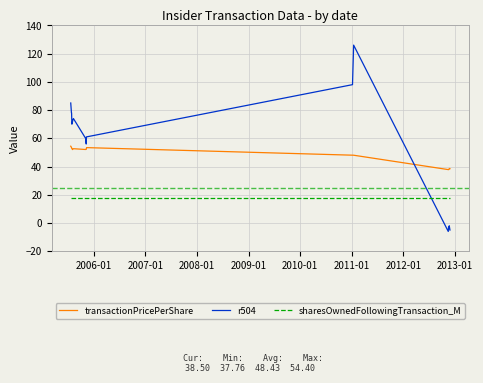

What is the greatest value displayed?

126.0